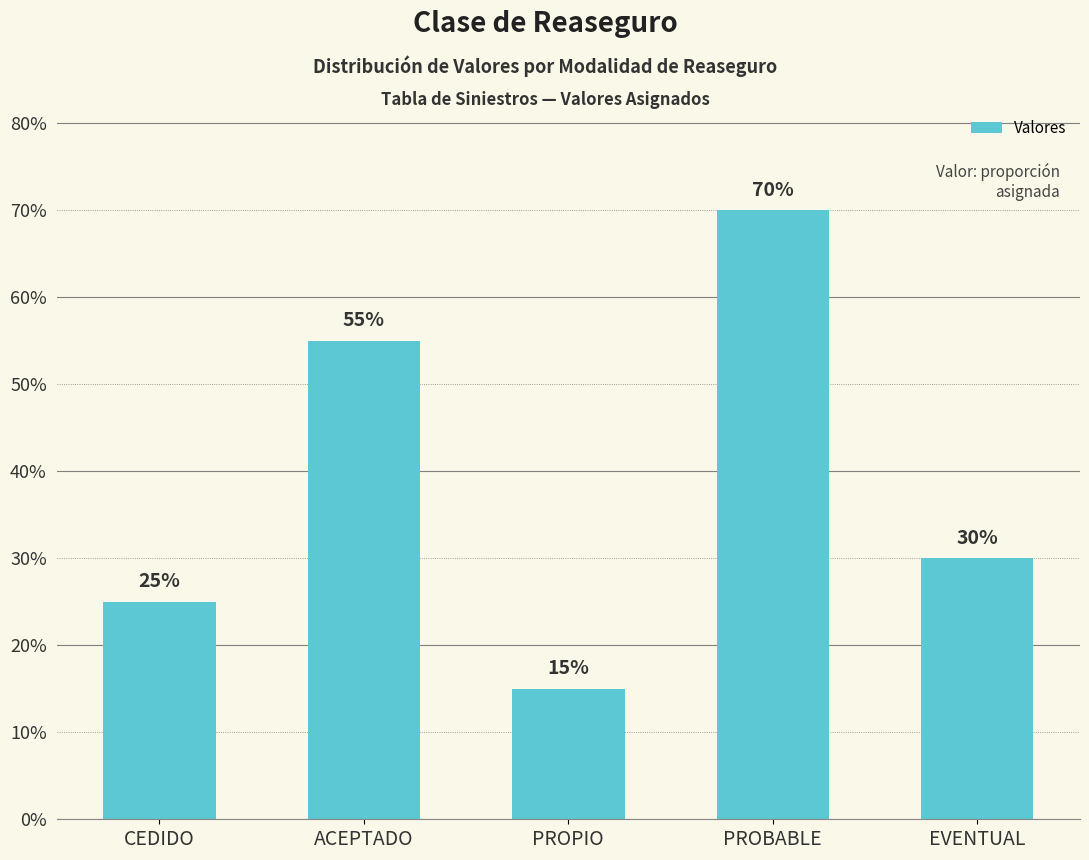

Does the chart contain any negative values?

No